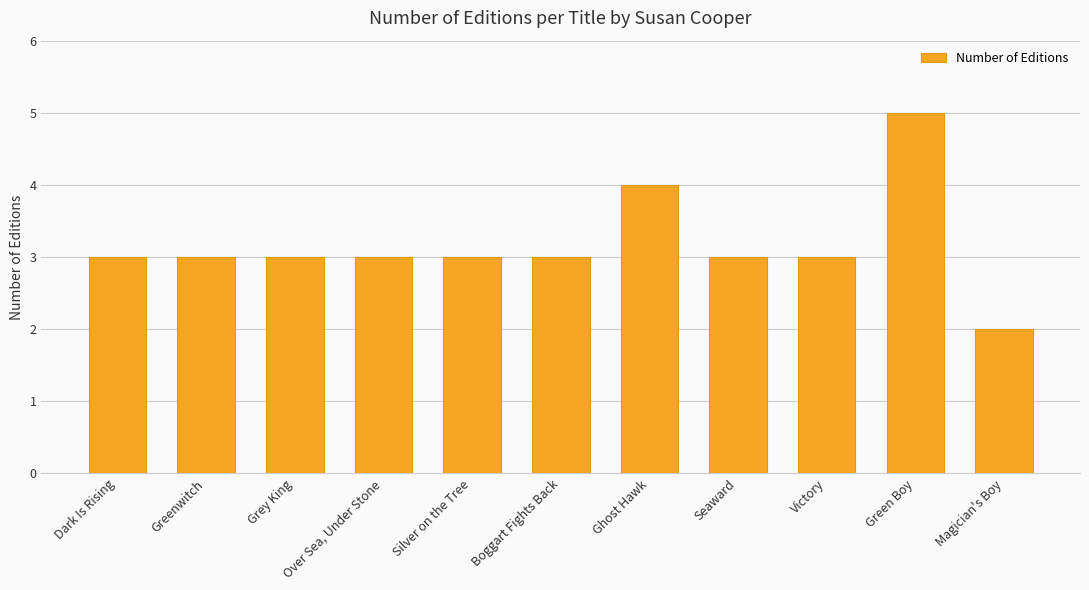

What is the label of the 7th bar from the left?

Ghost Hawk